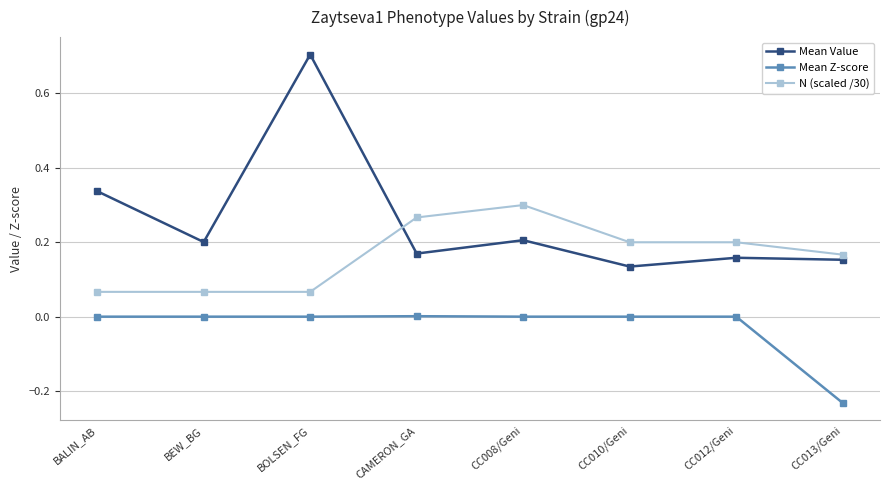

True or false: N (scaled /30) and Mean Value intersect in this chart.

True